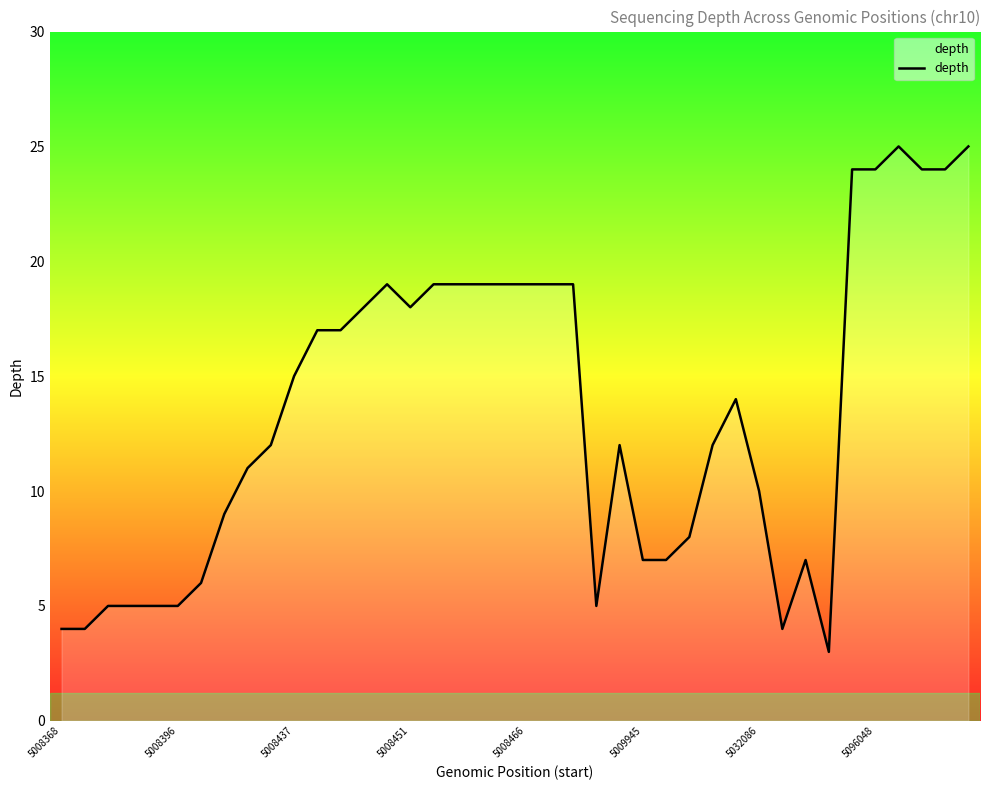

What is the sum of all values?

538